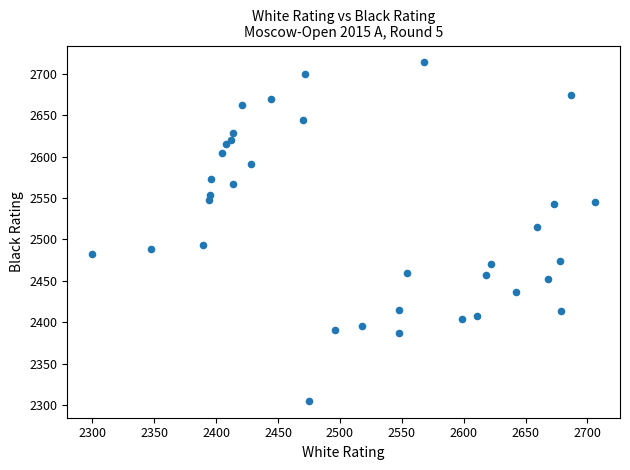

What Y value in the scatter plot is closest to 2509?

2515